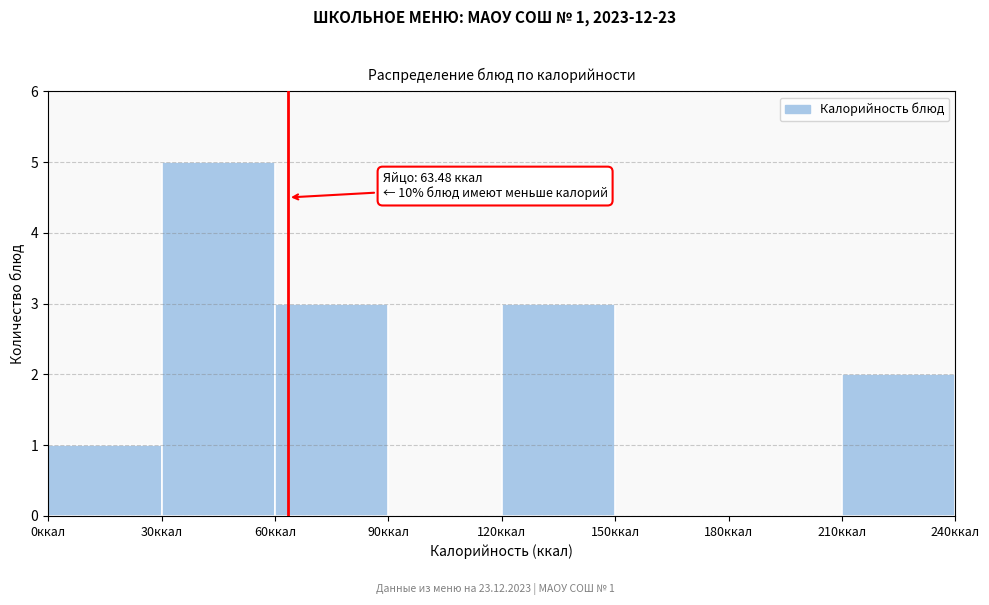

Over which range of the x-axis is the bar tallest?

30 to 60